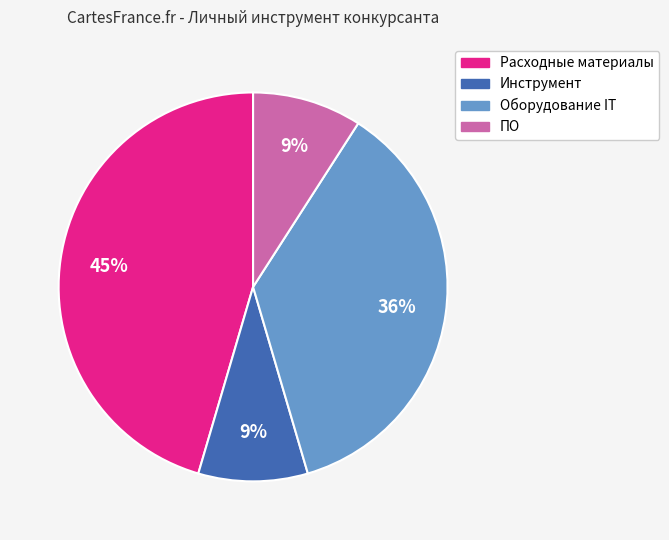

To the nearest percent, what is the difference between the largest and smallest slice percentages?

36%